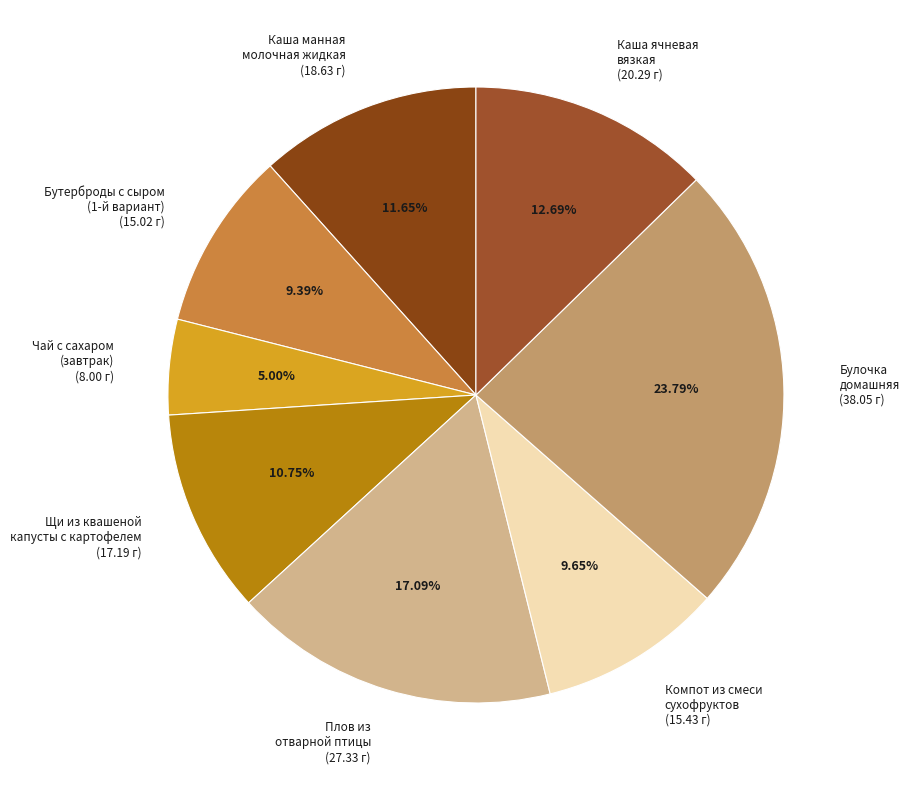

How many slices are in this pie chart?

8